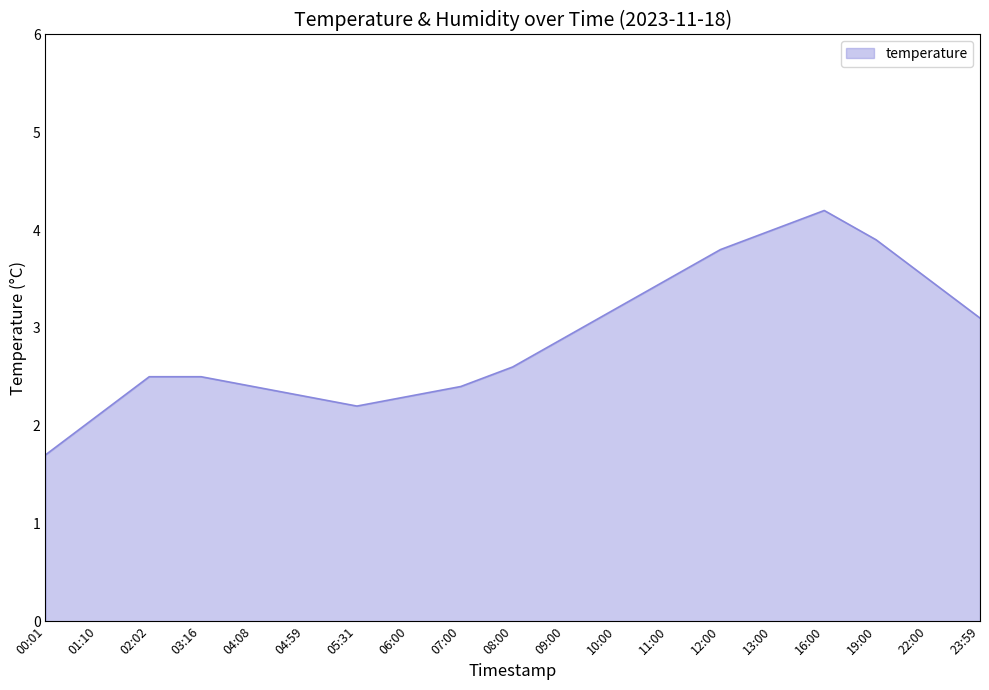

What is the maximum value shown in the chart?

4.2